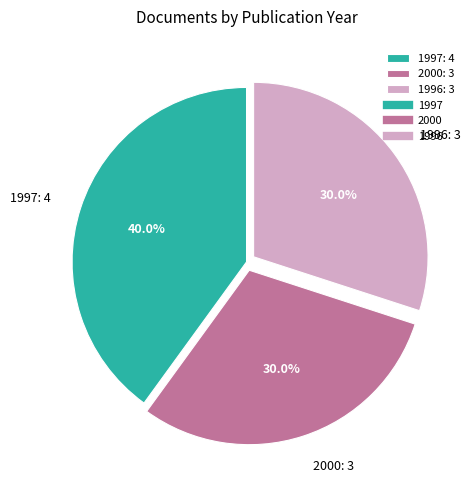

Which category has the biggest portion of the pie?

1997